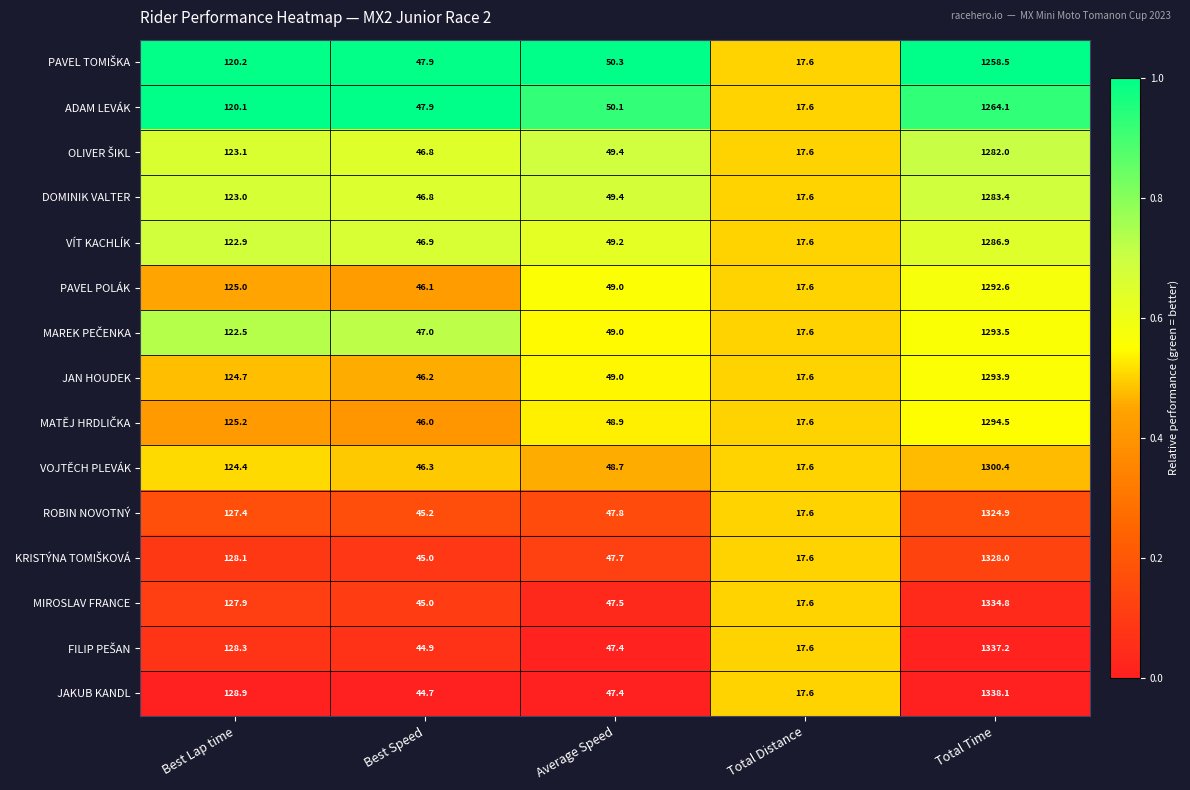

At which category is the sum across all series the highest?

Total Time